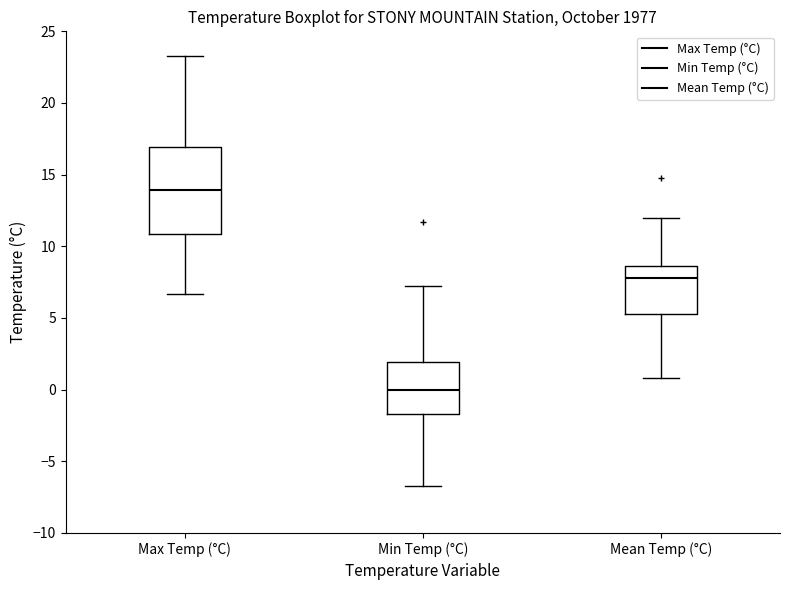

Reading left to right, transcribe this box plot: for each box, give where its median line is, the range the box spans, and where its two whiskers end, as read against the y-axis. The values are not printed on the chart, so give them approximately, as read against the axis.

Max Temp (°C): median 14.0, box 11.0 to 17.0, whiskers 6.5 to 23.5
Min Temp (°C): median 0.0, box -1.5 to 2.0, whiskers -6.5 to 7.0
Mean Temp (°C): median 8.0, box 5.5 to 8.5, whiskers 1.0 to 12.0